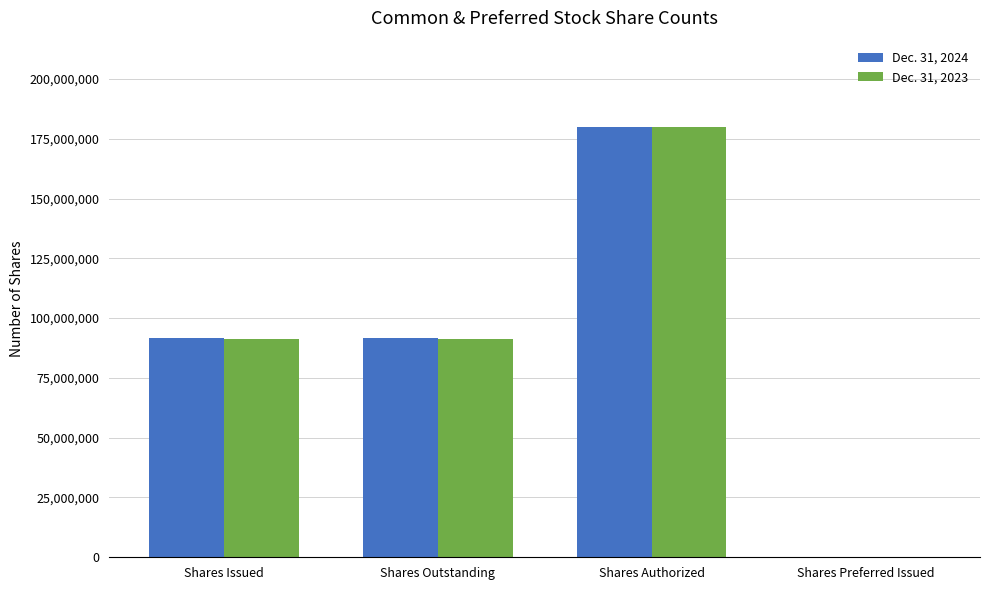

Is the value of Dec. 31, 2024 at Shares Authorized greater than the value of Dec. 31, 2023 at Shares Preferred Issued?

Yes